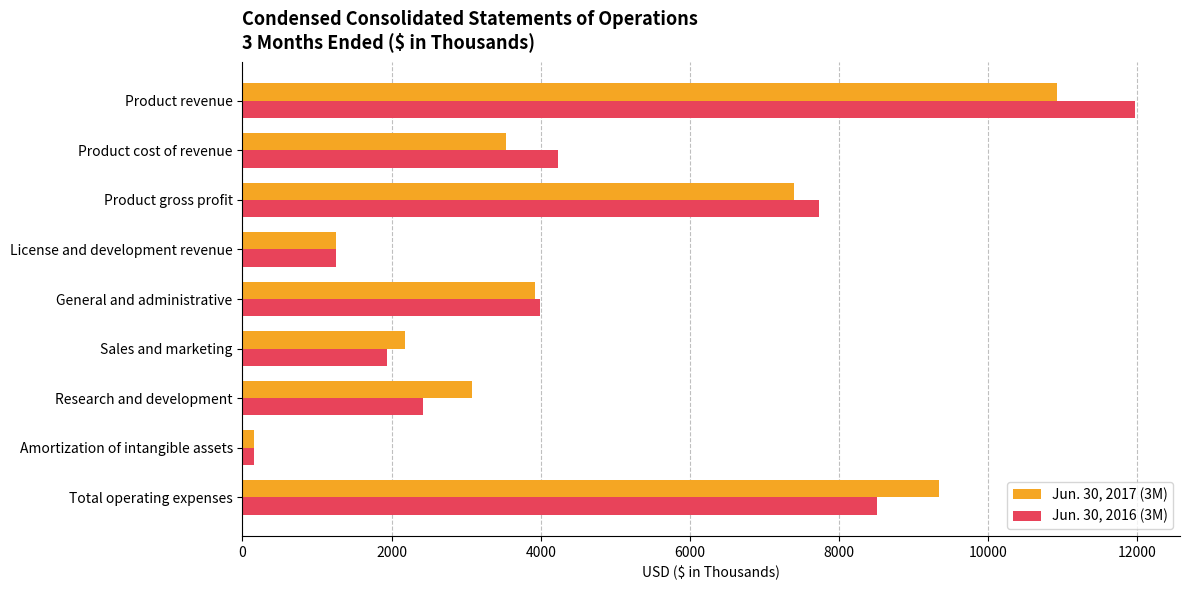

Is the value of Jun. 30, 2017 (3M) at Product gross profit greater than the value of Jun. 30, 2016 (3M) at Product gross profit?

No